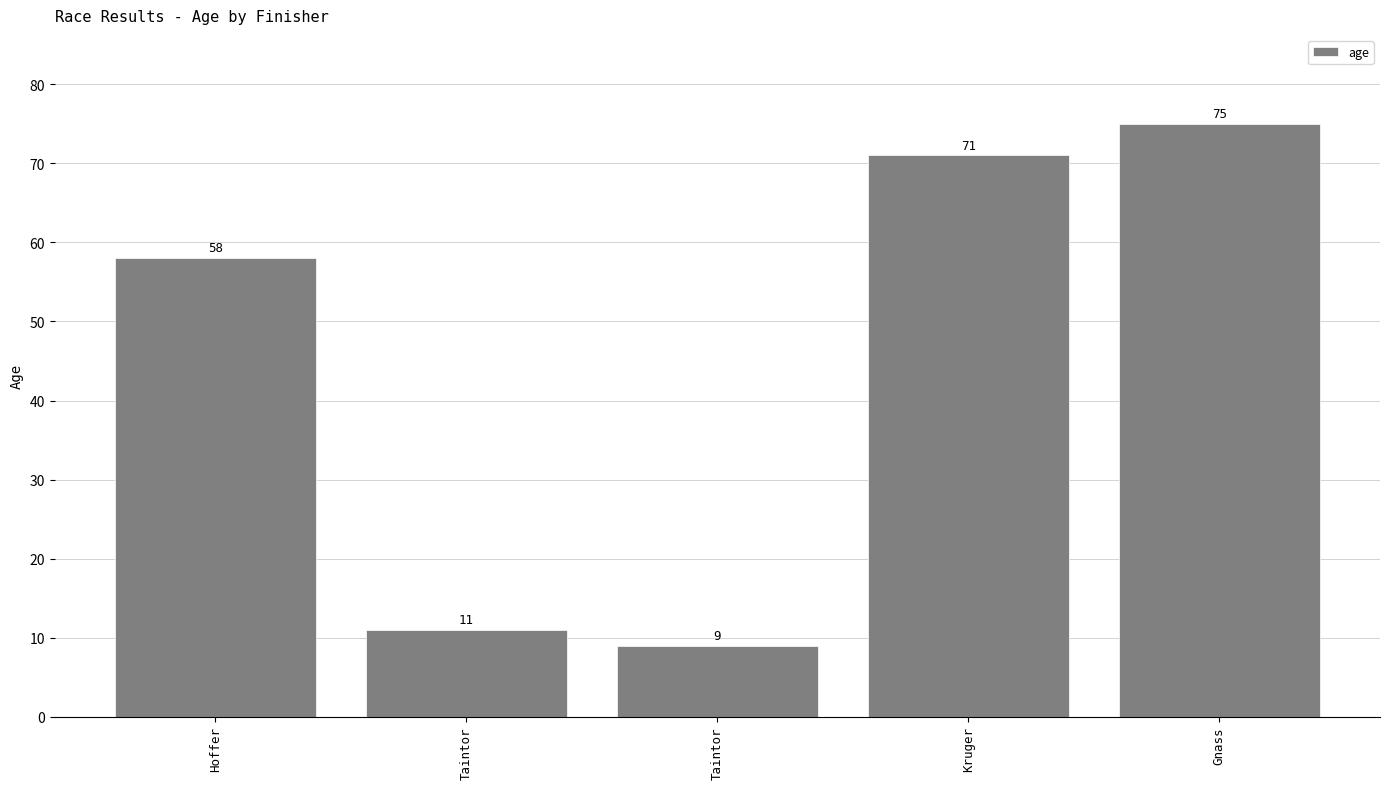

The value at Gnass is 129. True or false?

False